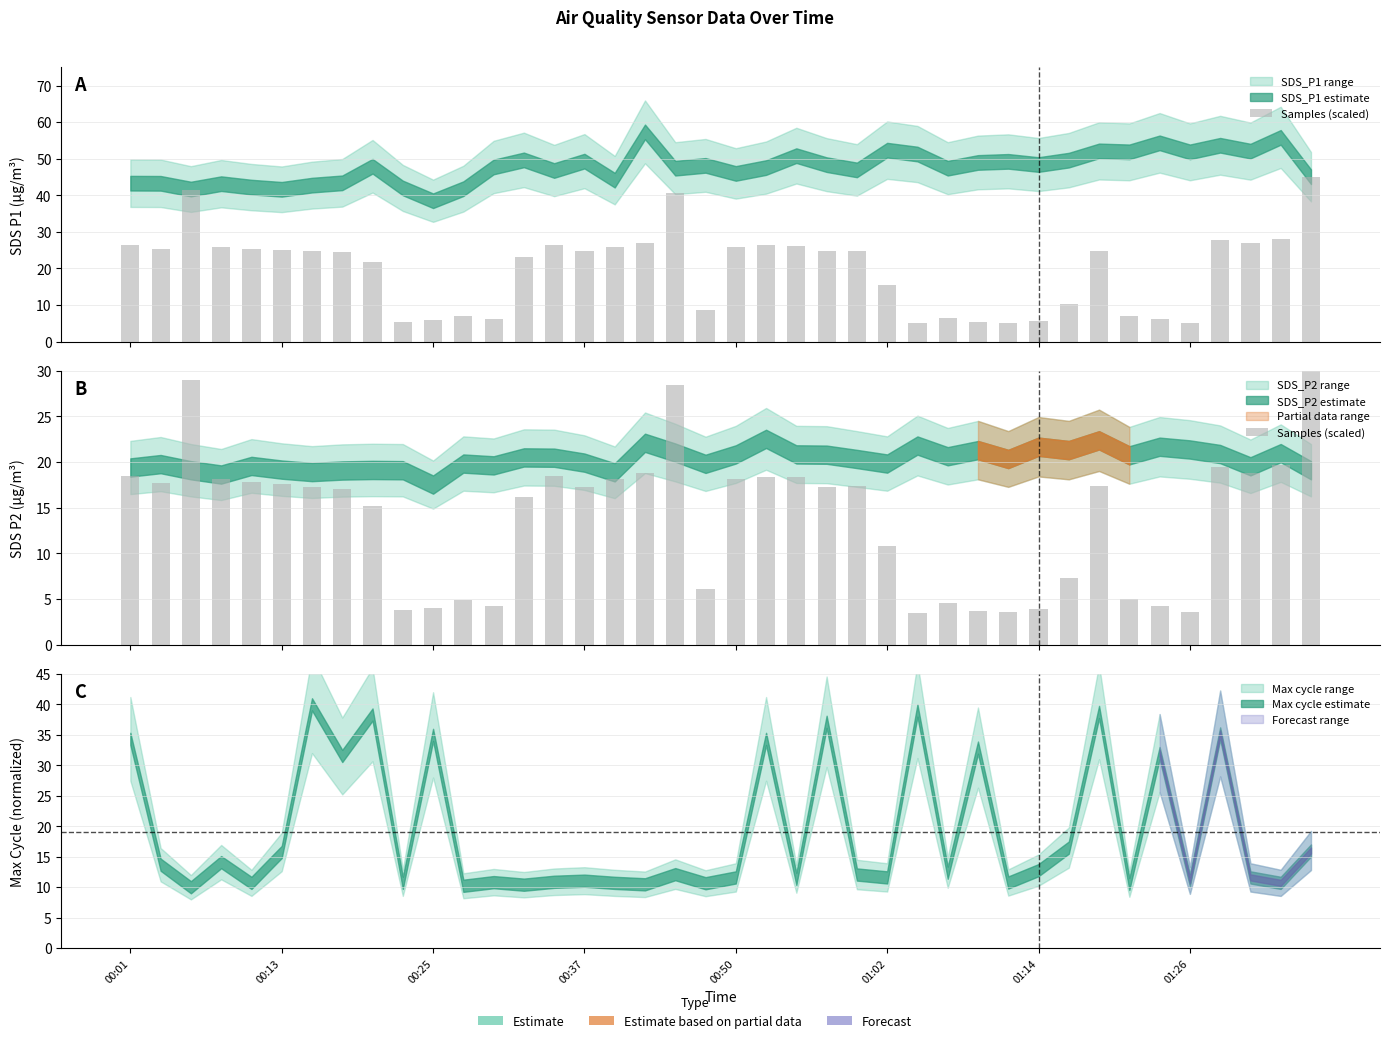

Which has a higher value, 00:25 or 30?

00:25